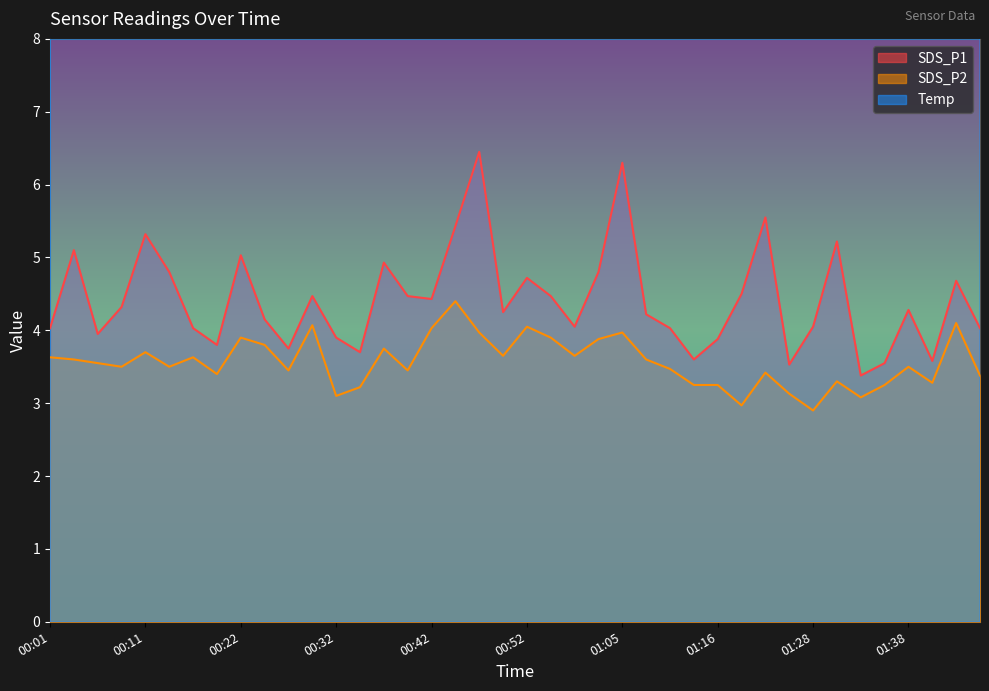

What is the label of the 6th point from the left?

00:14